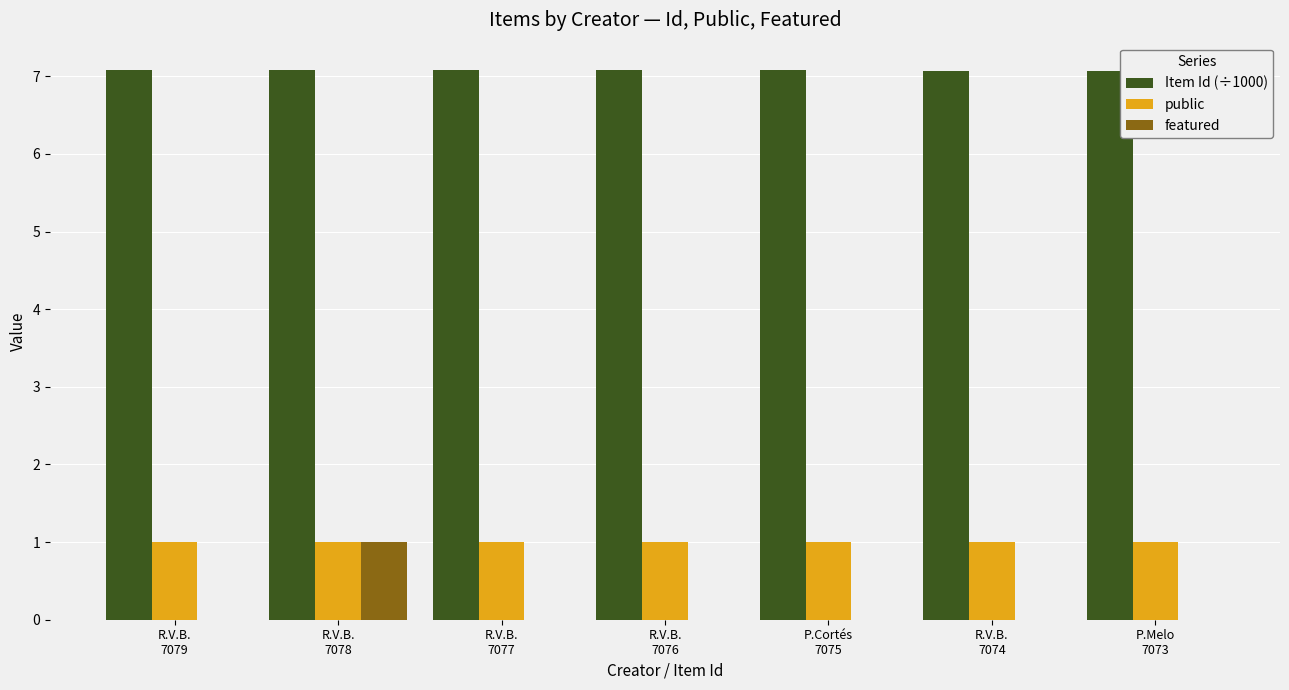

What is the highest value of the featured series?

1.0